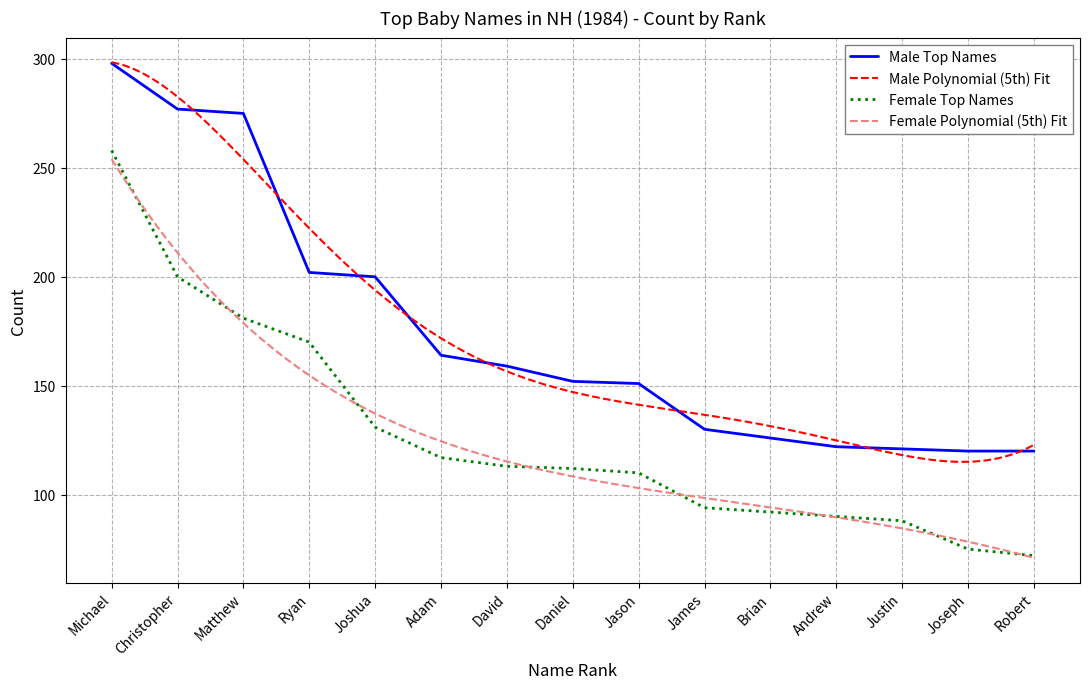

True or false: Male Top Names has more than 2 interior local peaks.

False